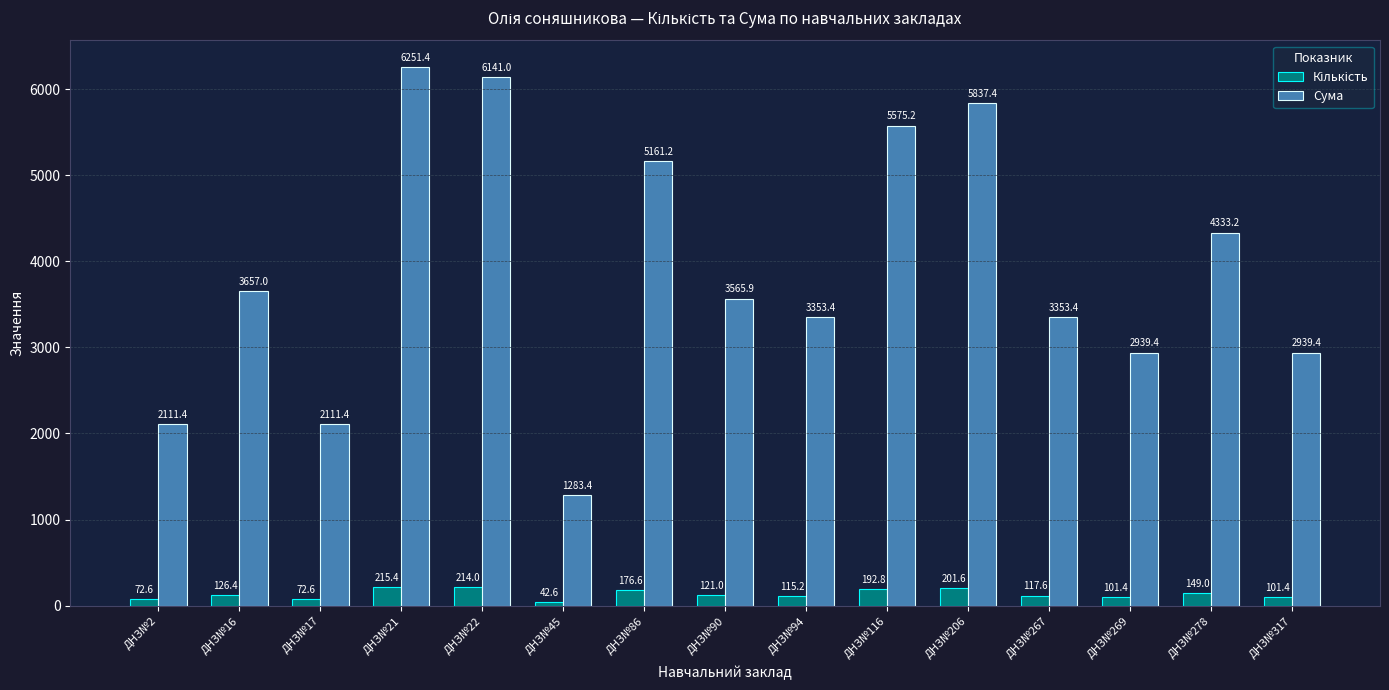

At which label does Сума first exceed 3565?

ДНЗ№16